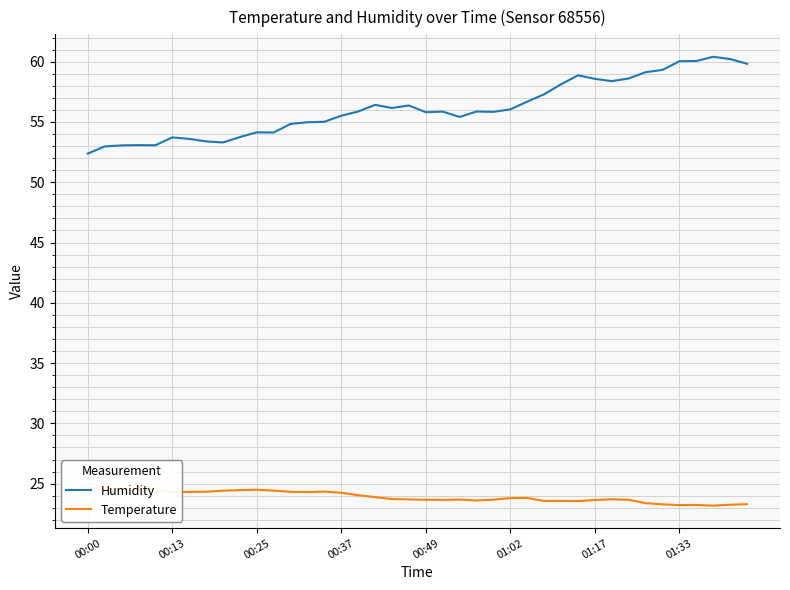

What is the maximum value for Humidity?

60.4